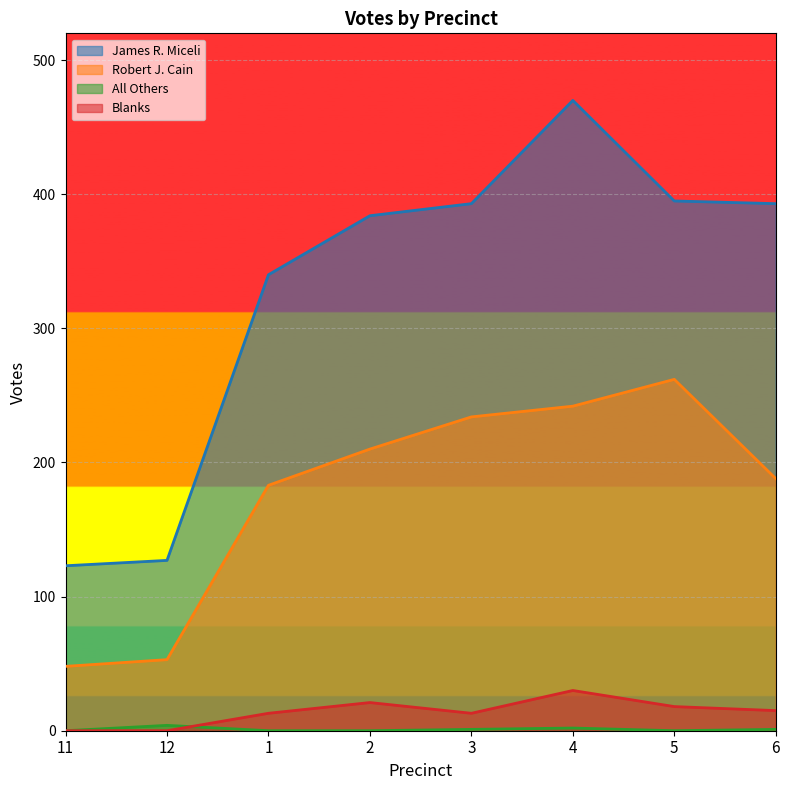

Which series has the widest spread of values?

James R. Miceli